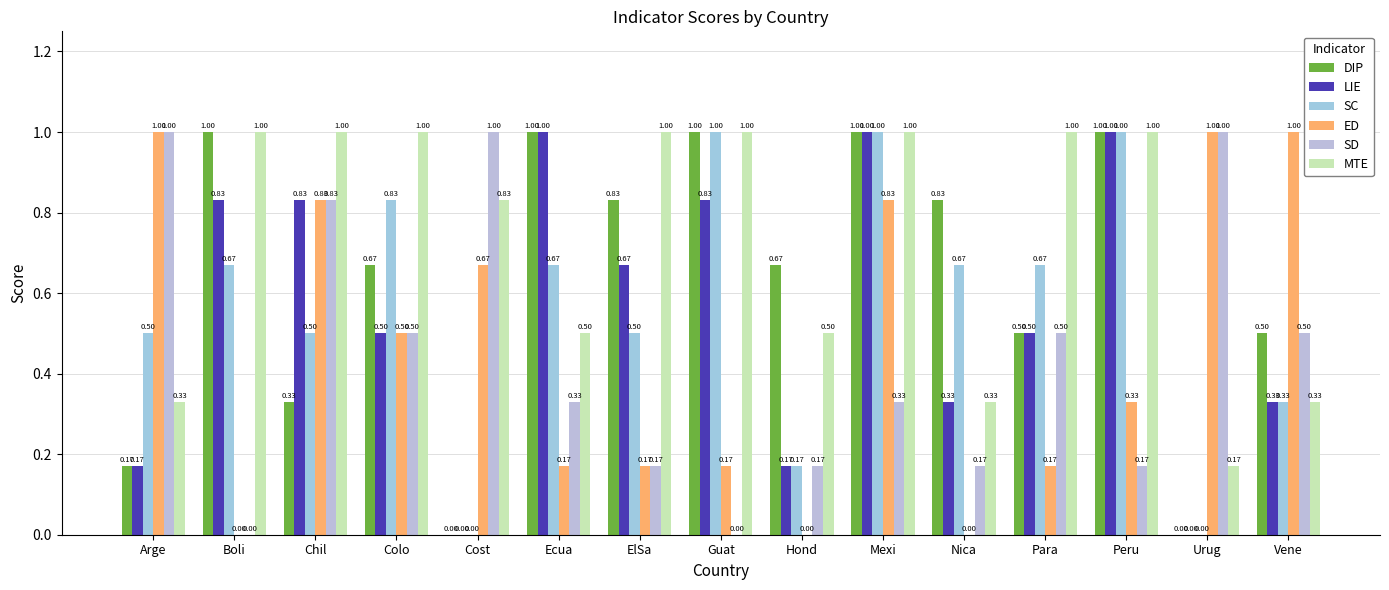

What is the average value of the SC series?

0.6